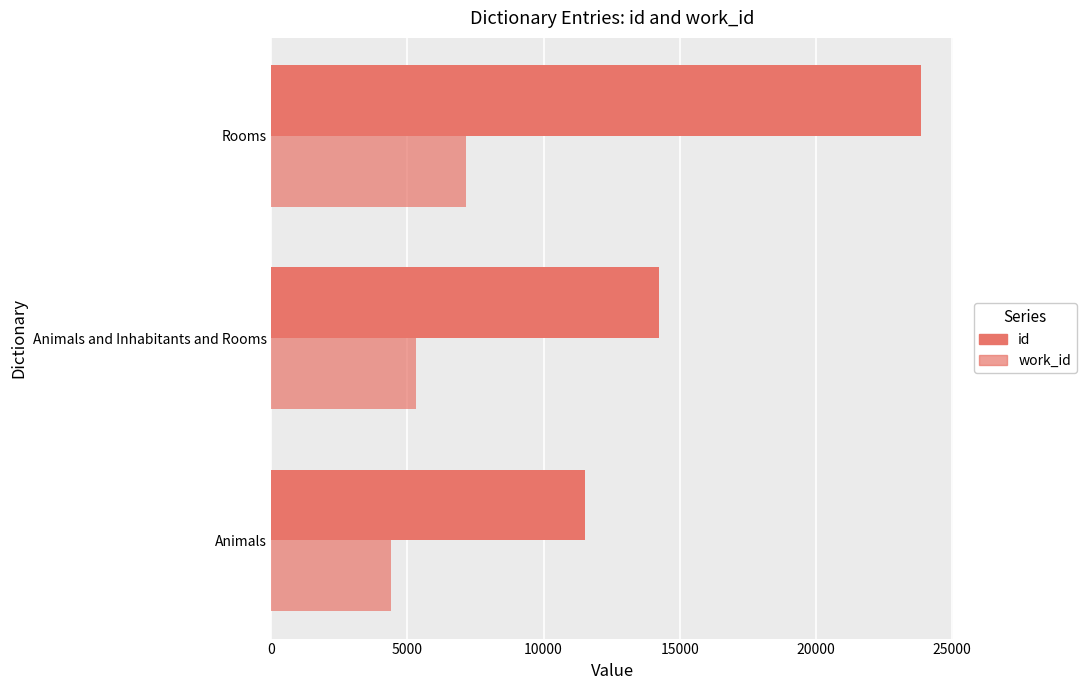

How many values in the id series are below 14257?

1